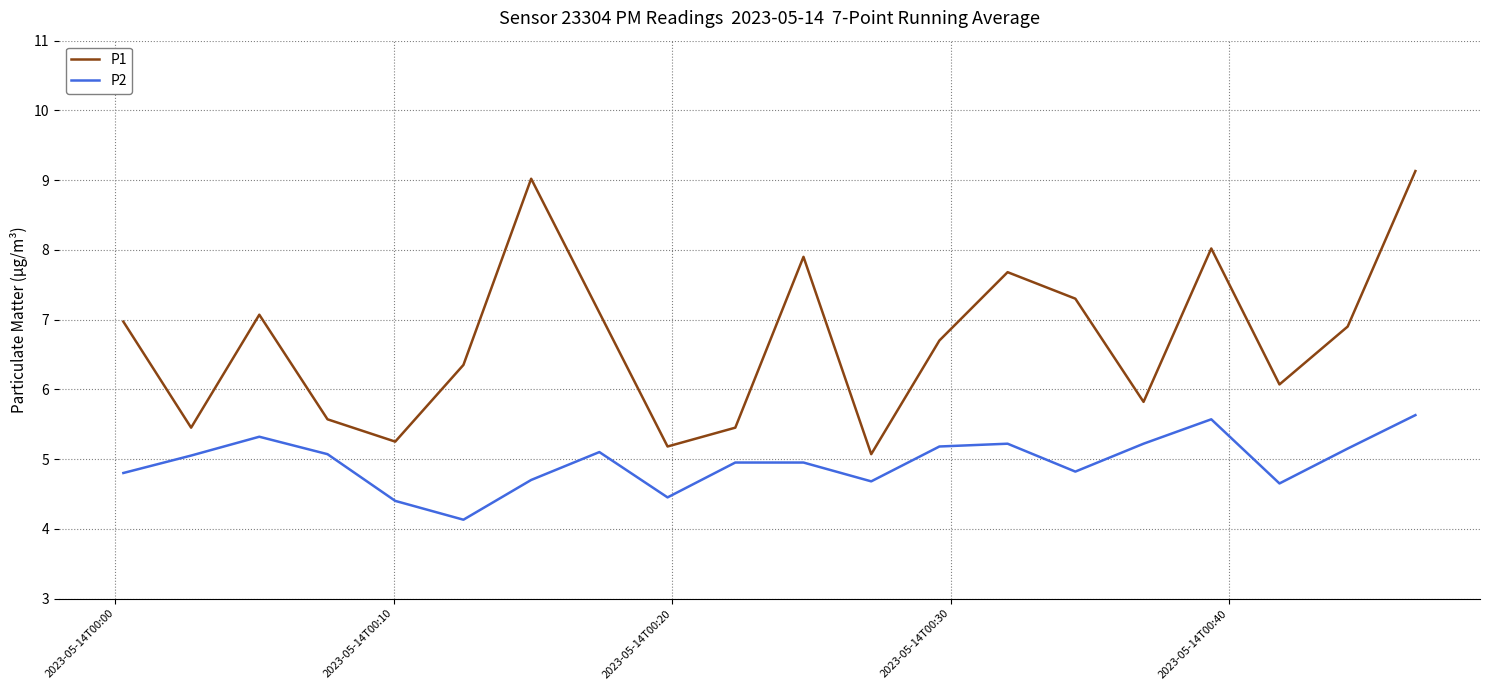

Which series has the largest range (max minus min)?

P1